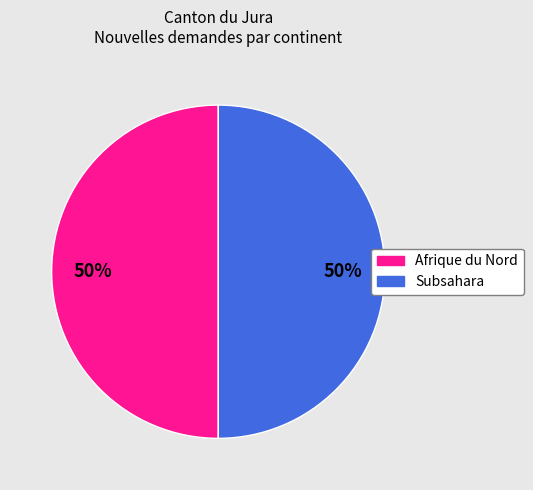

To the nearest percent, what is the difference between the largest and smallest slice percentages?

0%